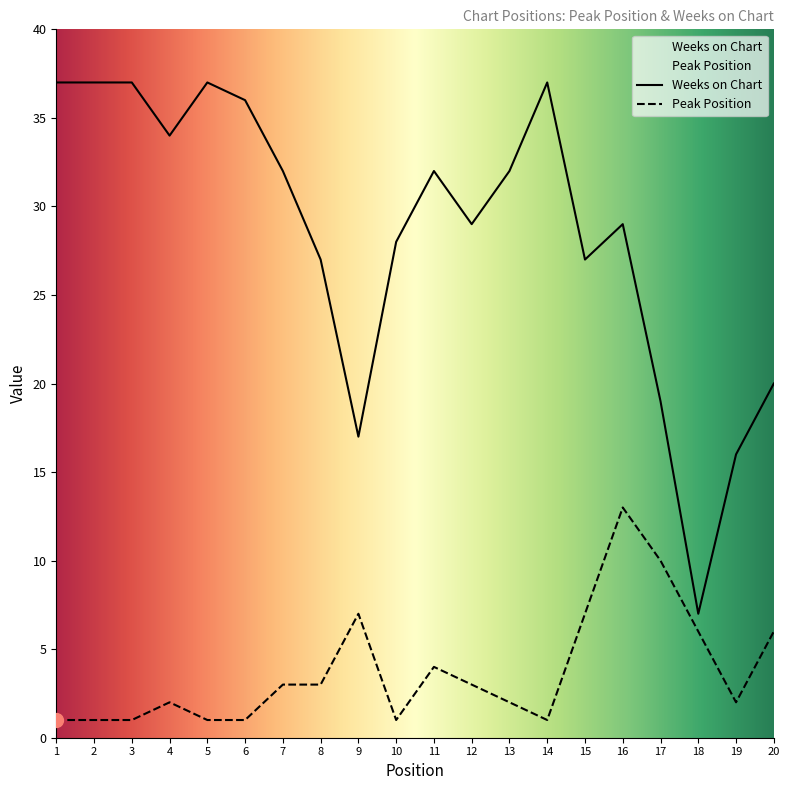

Is it true that Weeks on Chart equals 20 at 20?

True